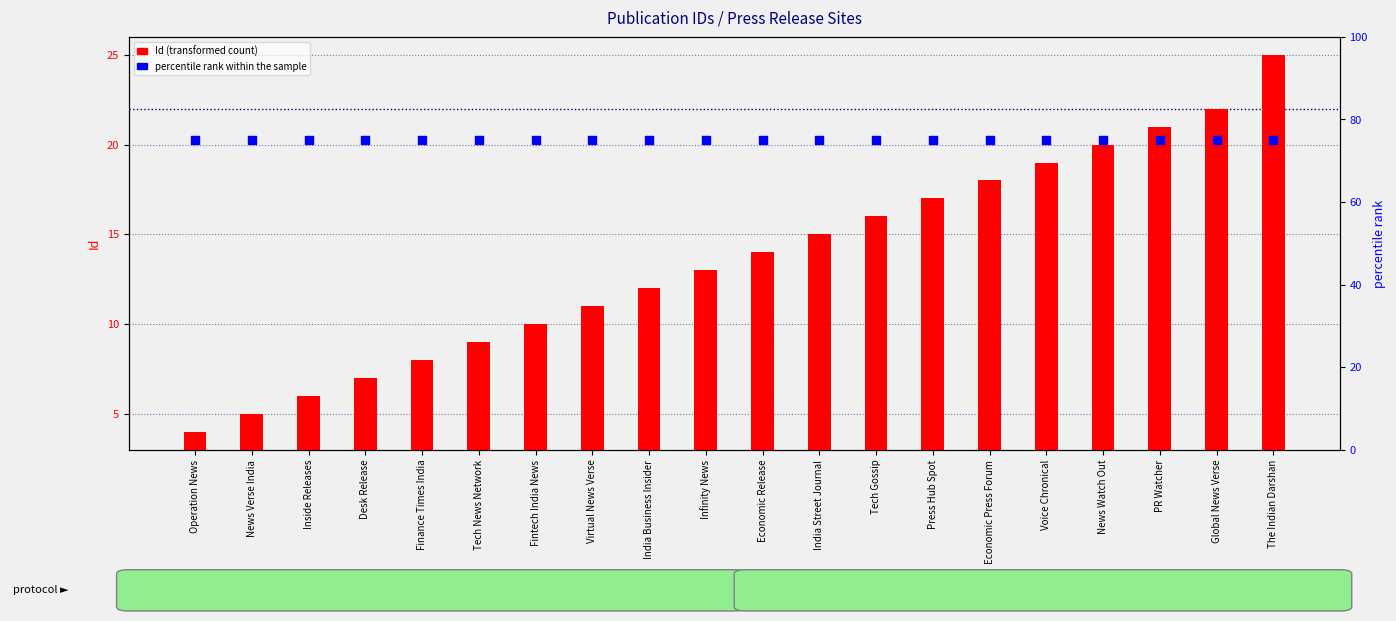

Is the value of percentile rank within the sample at India Street Journal greater than the value of Id (transformed count) at News Verse India?

Yes